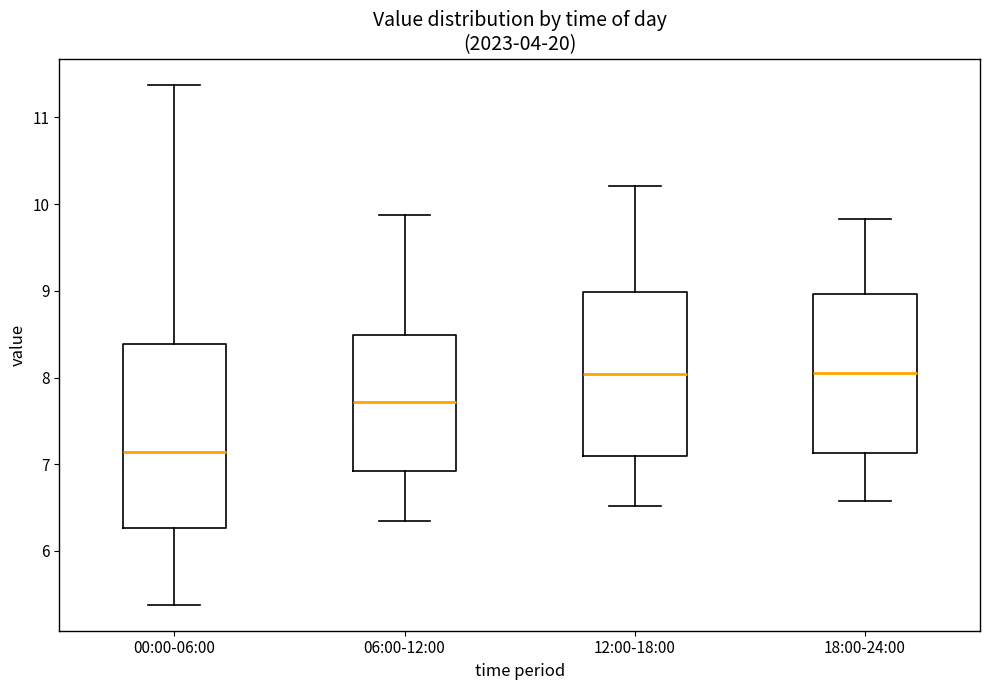

Reading left to right, transcribe this box plot: for each box, give where its median line is, the range the box spans, and where its two whiskers end, as read against the y-axis. The values are not printed on the chart, so give them approximately, as read against the axis.

00:00-06:00: median 7.1, box 6.3 to 8.4, whiskers 5.4 to 11.4
06:00-12:00: median 7.7, box 6.9 to 8.5, whiskers 6.4 to 9.9
12:00-18:00: median 8.0, box 7.1 to 9.0, whiskers 6.5 to 10.2
18:00-24:00: median 8.1, box 7.1 to 9.0, whiskers 6.6 to 9.8